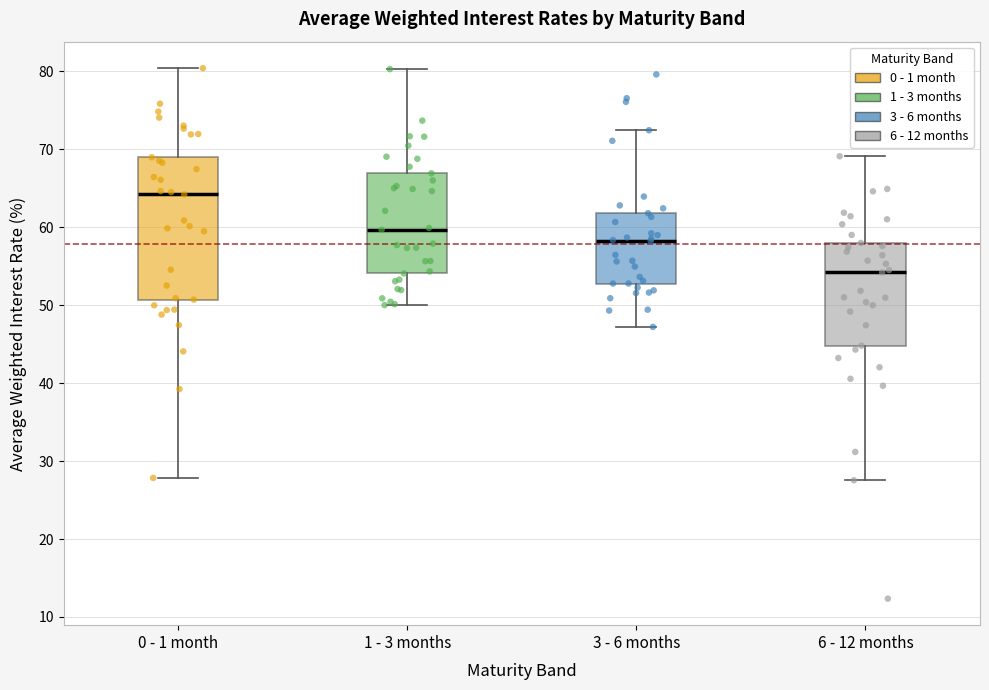

Reading left to right, read every box against the y-axis: the position of its median line, the range the box covers, and the ends of its whiskers. The values are not printed on the chart, so give them approximately, as read against the axis.

0 - 1 month: median 64, box 51 to 69, whiskers 28 to 80
1 - 3 months: median 60, box 54 to 67, whiskers 50 to 80
3 - 6 months: median 58, box 53 to 62, whiskers 47 to 72
6 - 12 months: median 54, box 45 to 58, whiskers 28 to 69